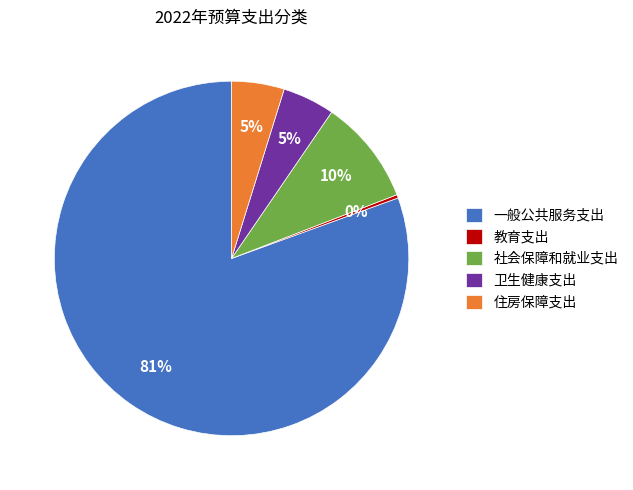

Do 社会保障和就业支出 and 卫生健康支出 together represent more than half of the pie?

No